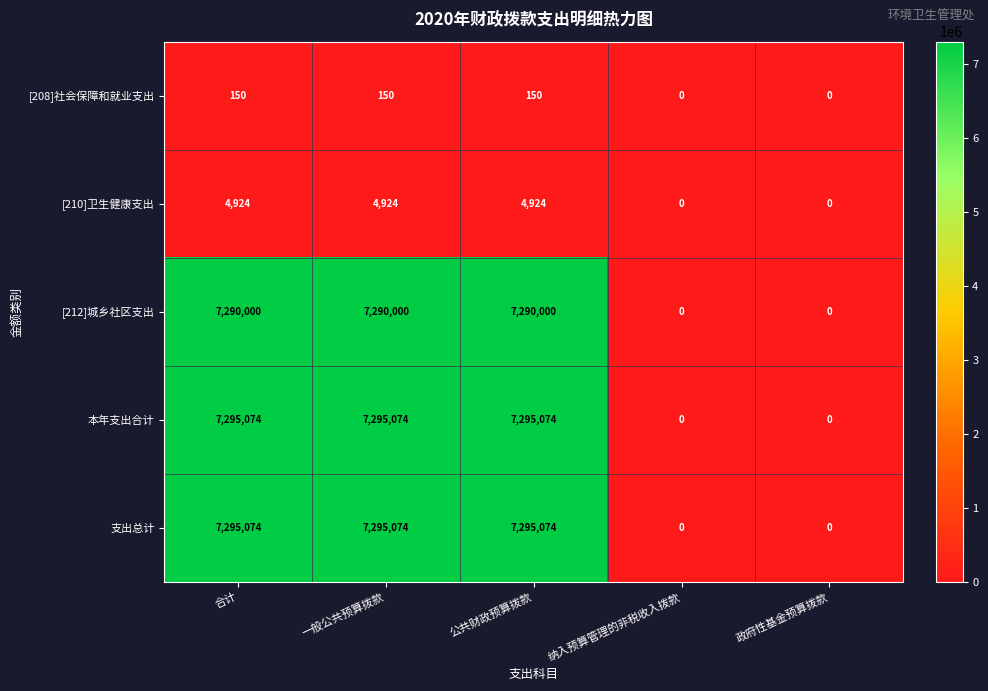

What is the average value of the [212]城乡社区支出 series?

4374000